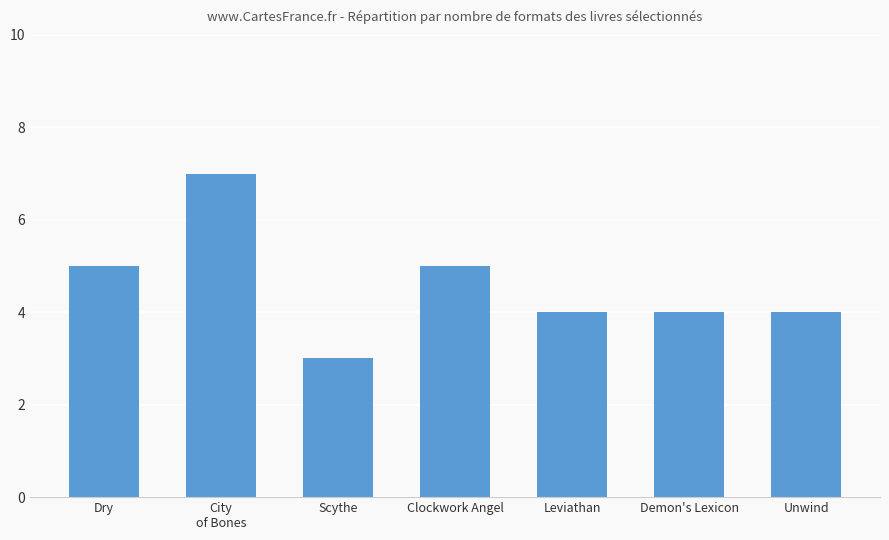

What is the label of the 7th bar from the left?

Unwind